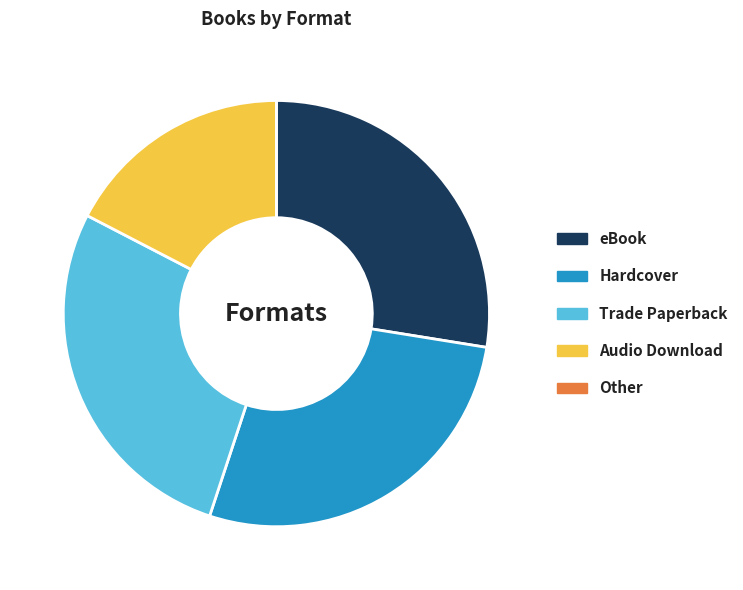

Combined, do eBook and Hardcover account for over 50%?

Yes